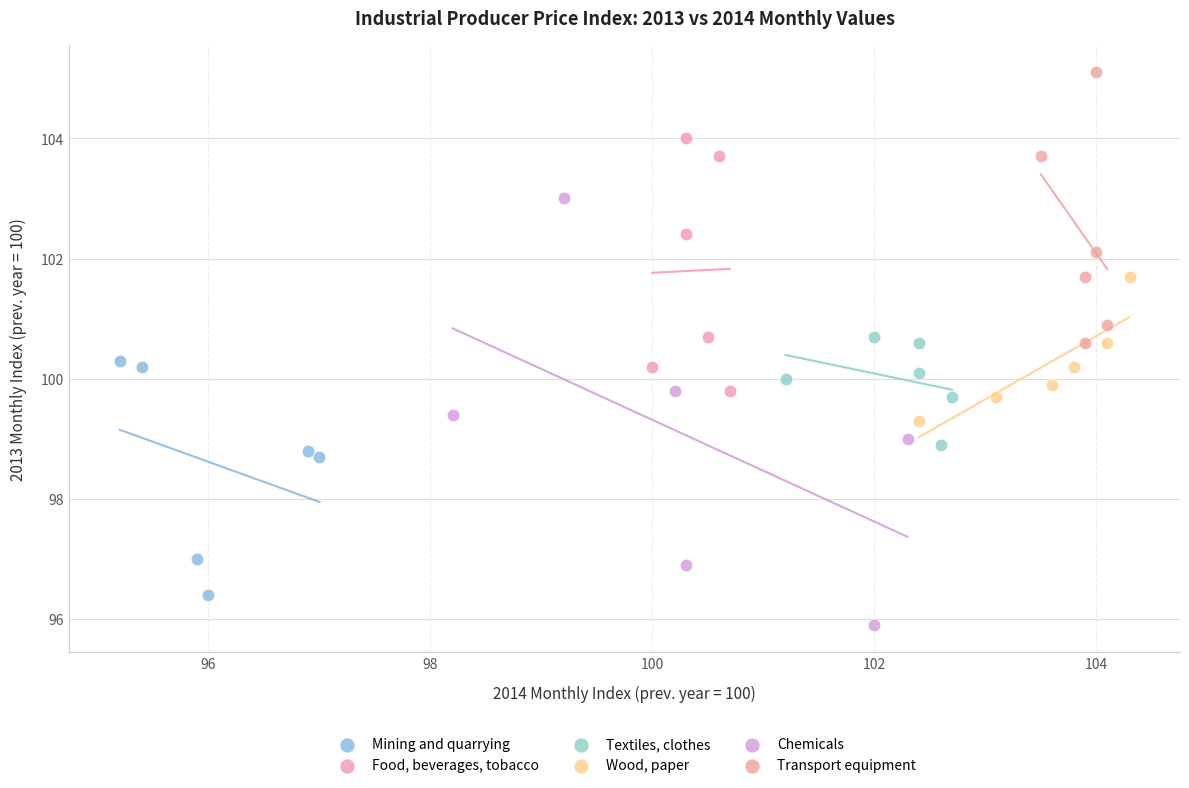

Which series contains the lowest Y value?

Chemicals